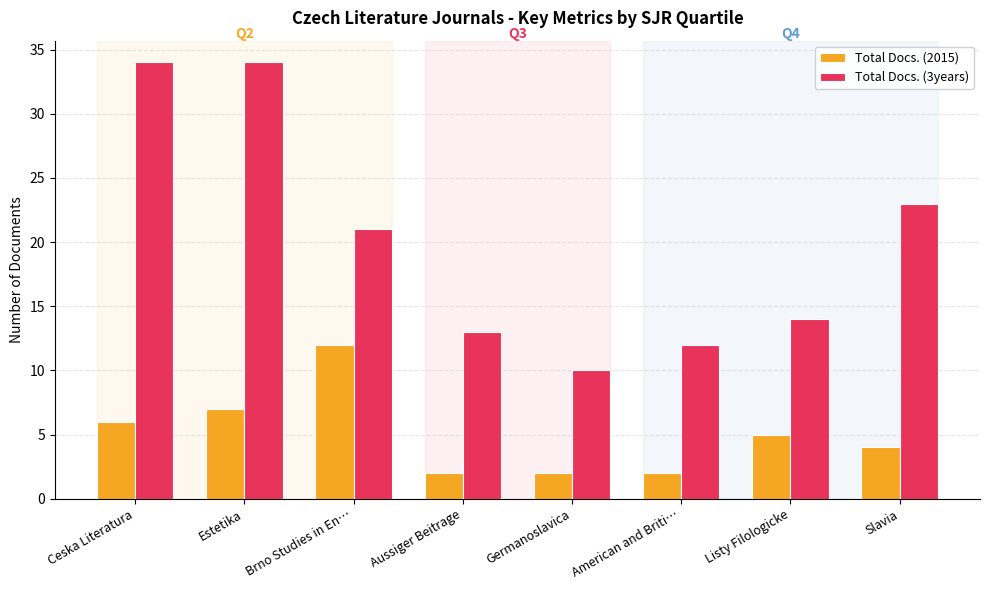

Which series has the widest spread of values?

Total Docs. (3years)